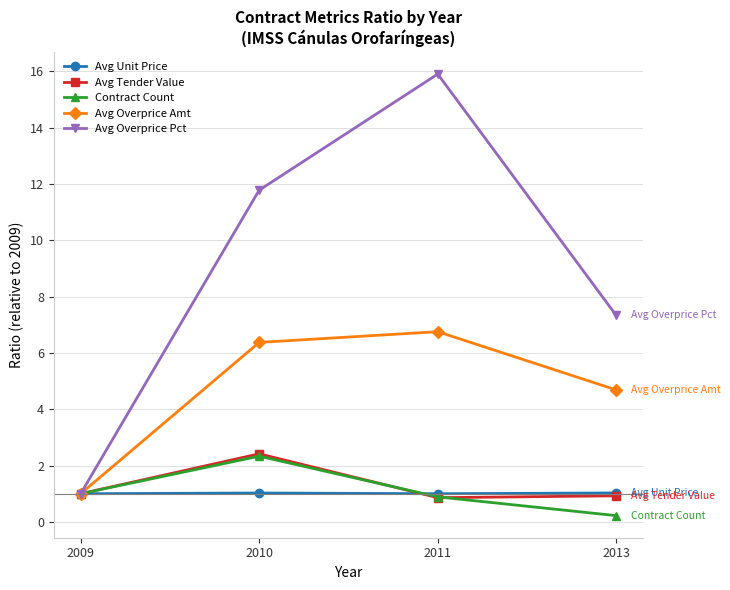

Which label corresponds to the largest value in the chart?

2011